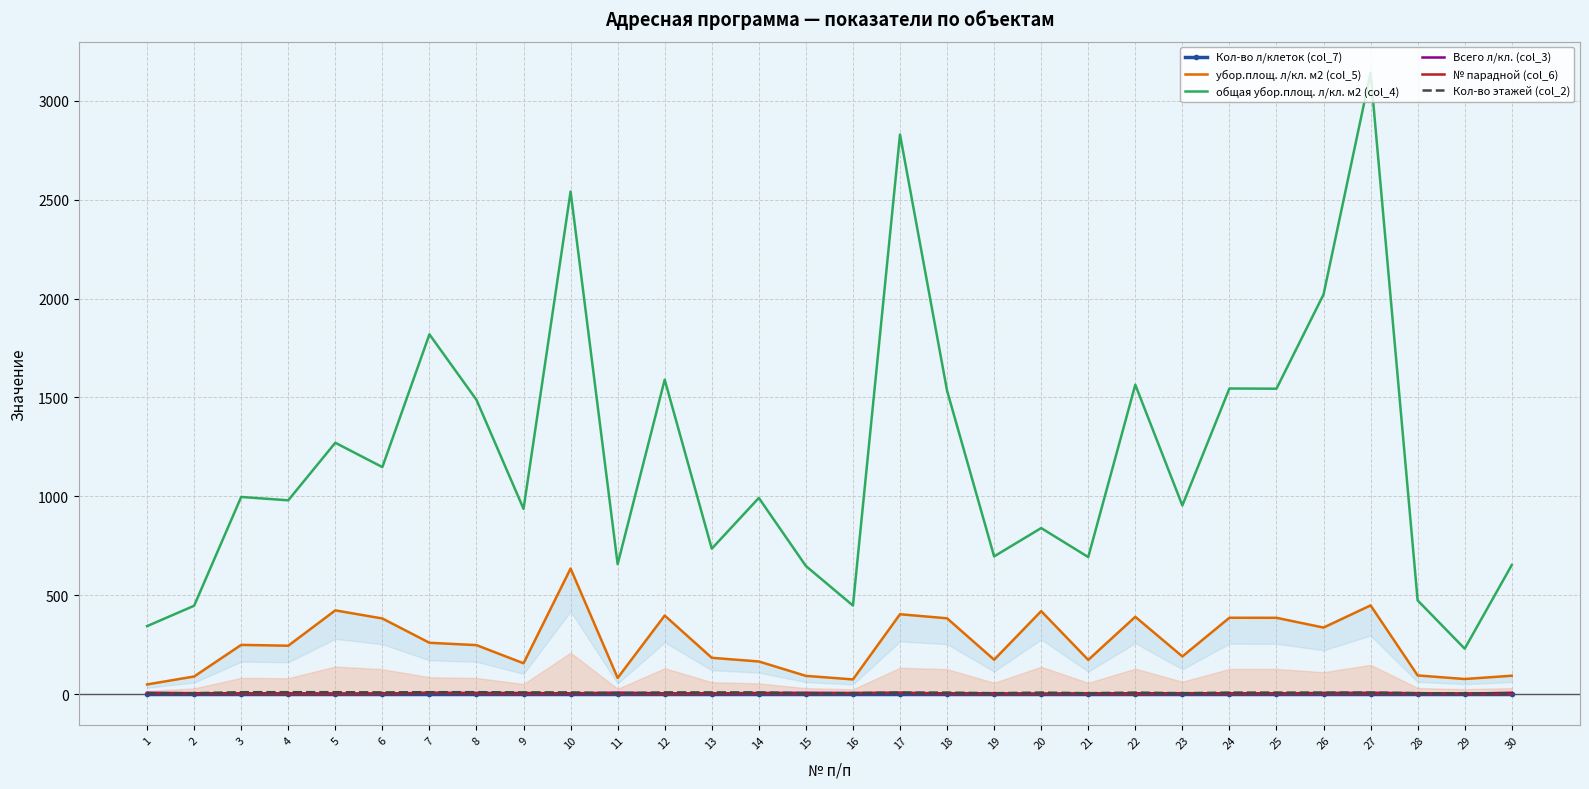

True or false: Кол-во л/клеток (col_7) and общая убор.площ. л/кл. м2 (col_4) intersect in this chart.

False